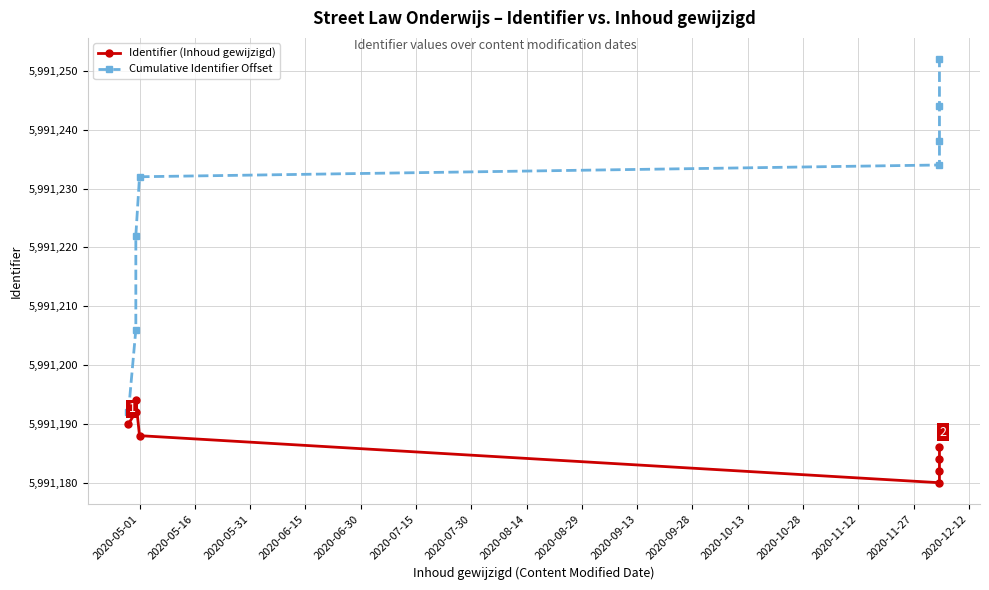

How many values in the Identifier (Inhoud gewijzigd) series are below 5991188?

4